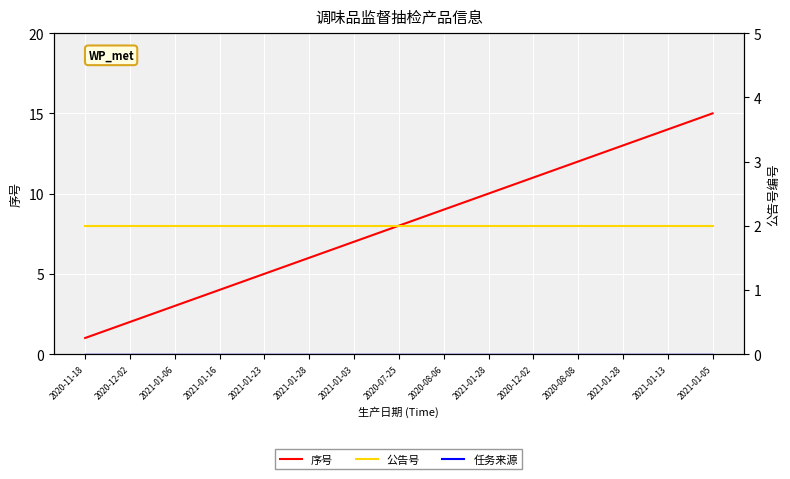

What is the total value across all series at 2021-01-06?

5